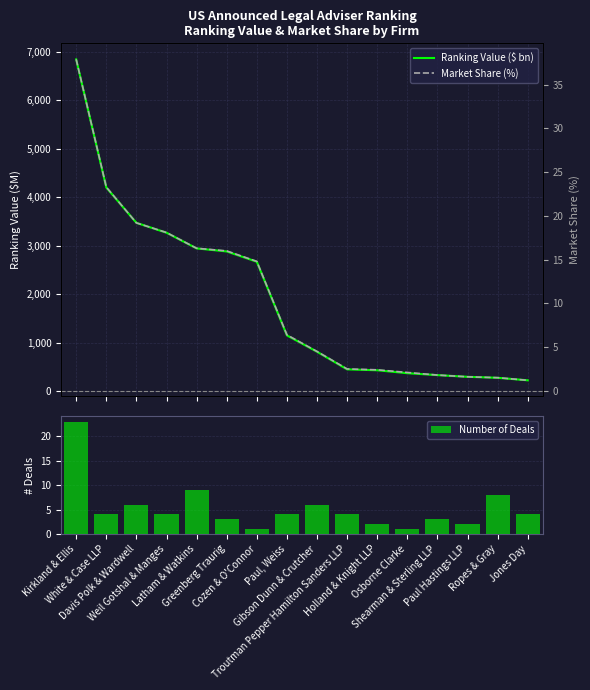

The value of Market Share (%) at Jones Day is 1.2. True or false?

True